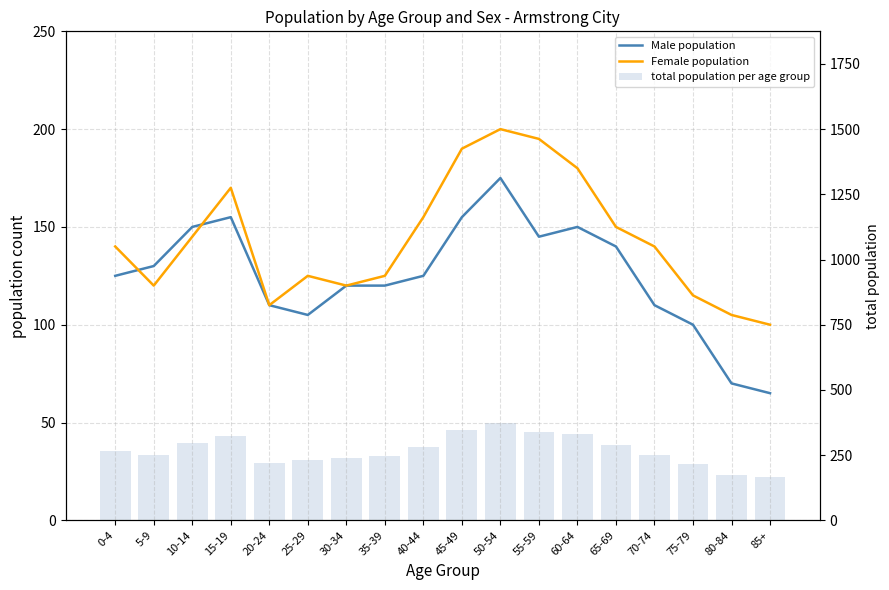

Which series has the largest range (max minus min)?

total population per age group